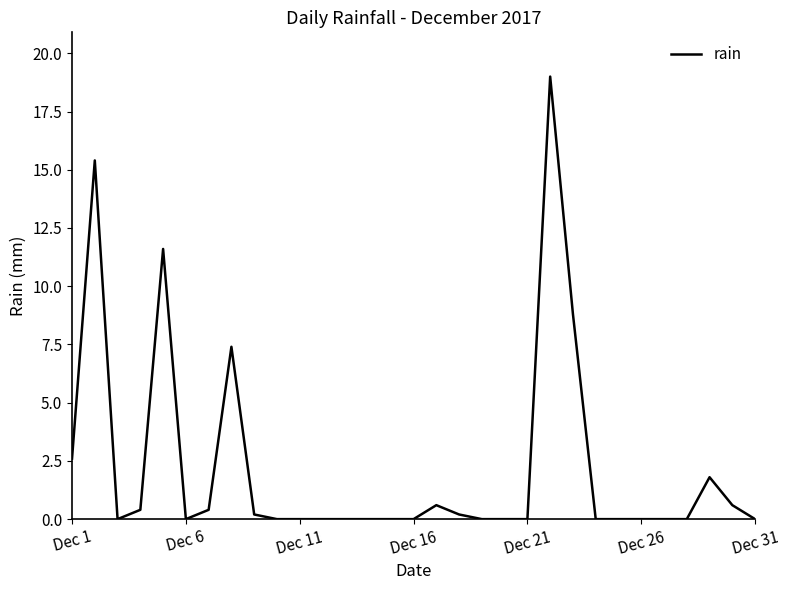

What is the maximum value shown in the chart?

19.0